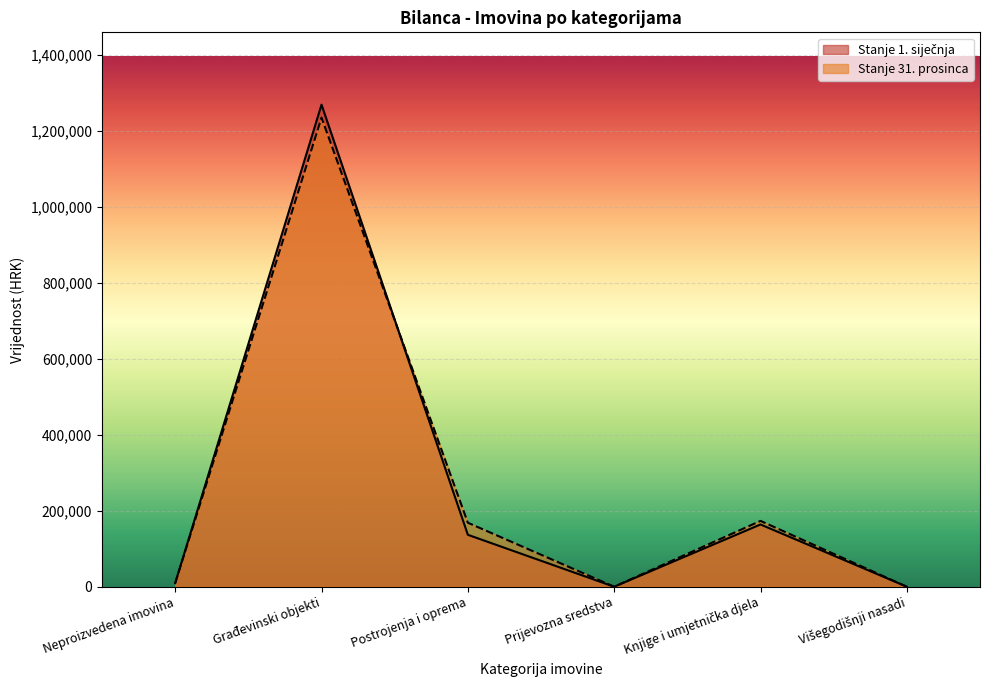

Between Knjige i umjetnička djela and Građevinski objekti, which is larger?

Građevinski objekti